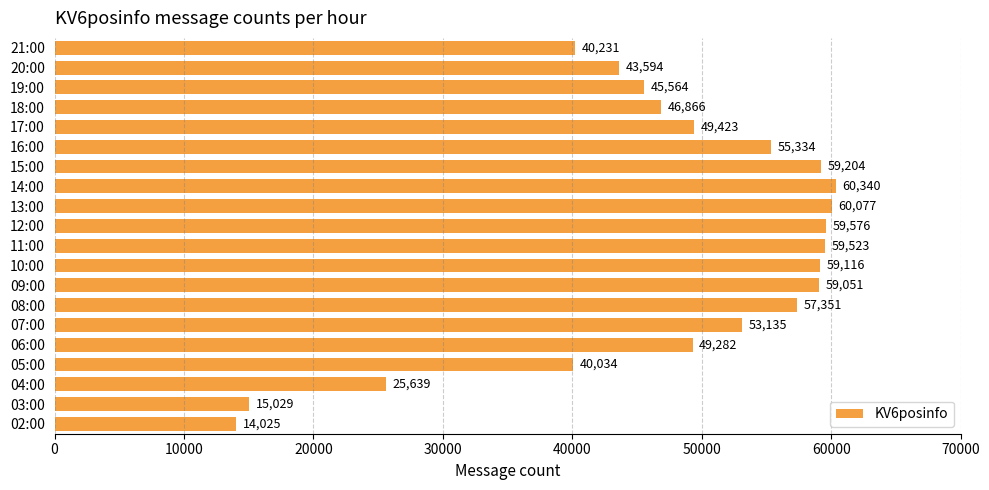

How many categories are shown in the chart?

20